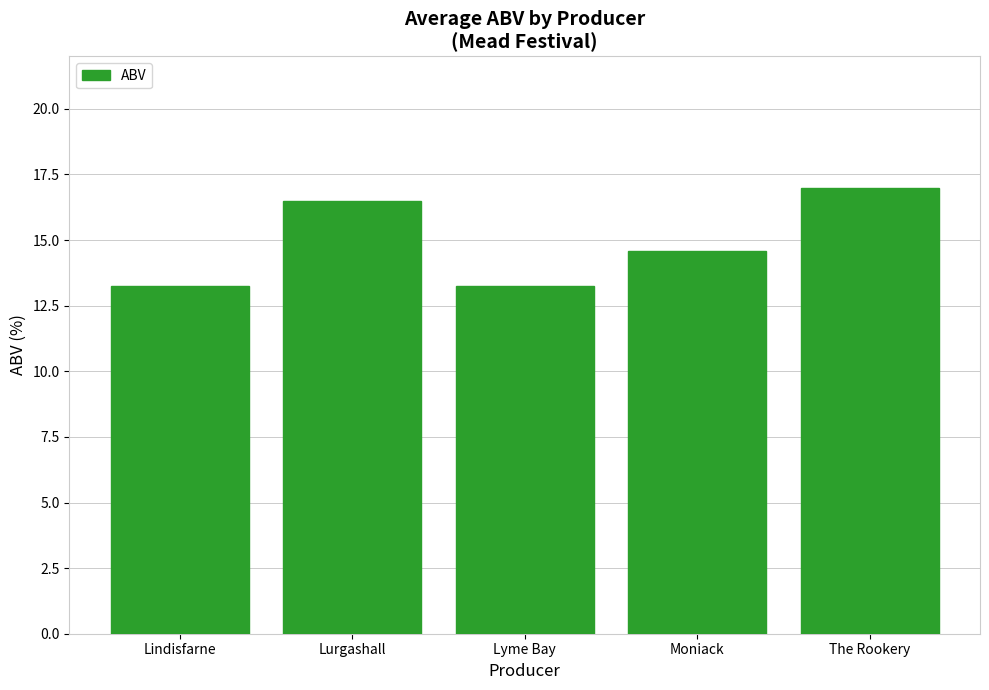

What is the label of the 5th bar from the right?

Lindisfarne